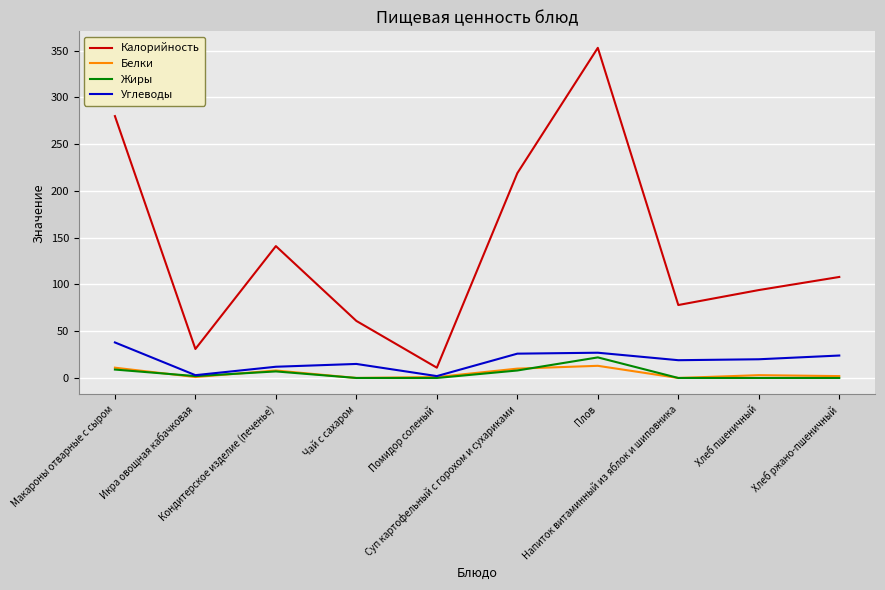

Where is the first local maximum for Калорийность?

Кондитерское изделие (печенье)